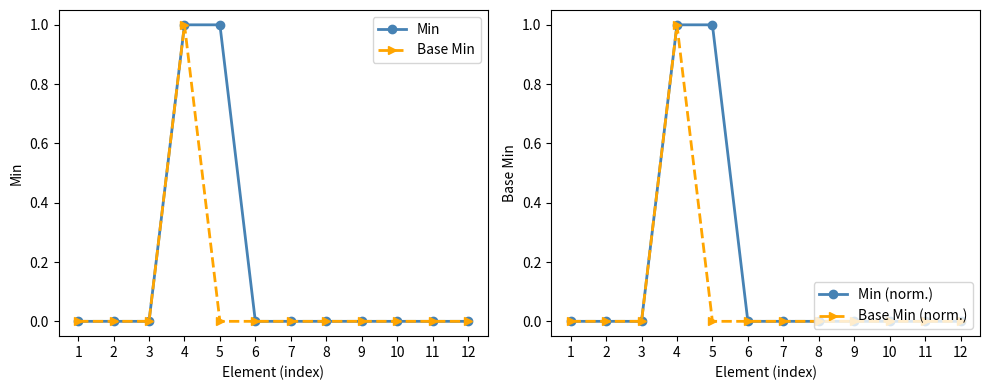

Rank the series by their maximum value, from highest to lowest.

Min, Base Min, Min (norm.), Base Min (norm.)